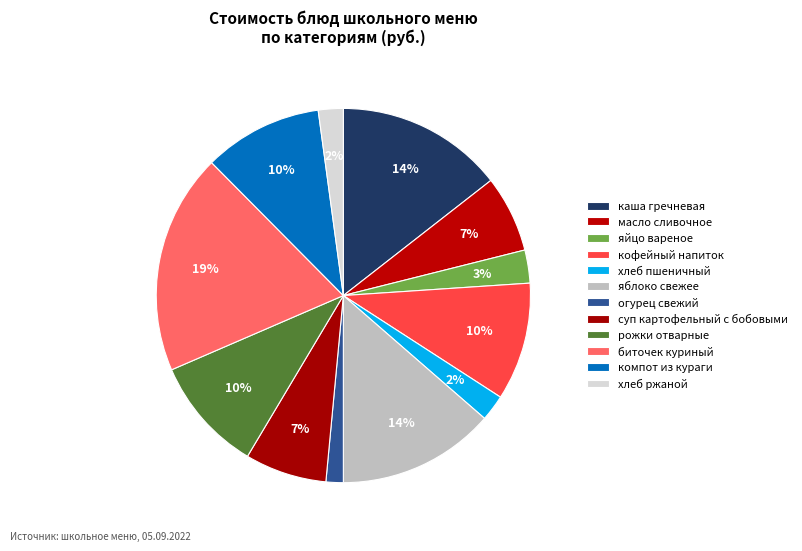

Count the number of slices in the pie.

12